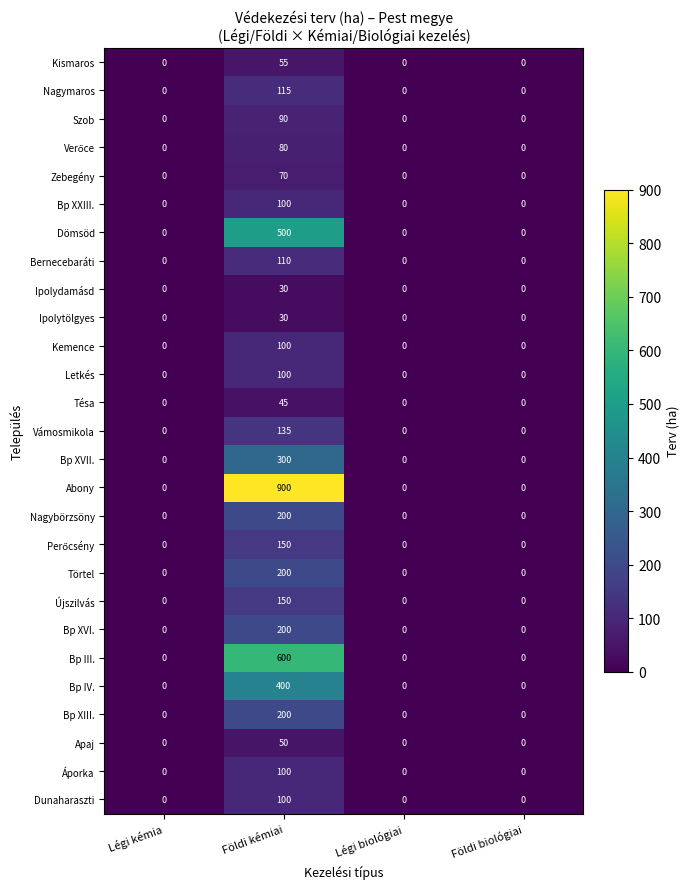

At which category does the chart reach its peak across all series?

Földi kémiai